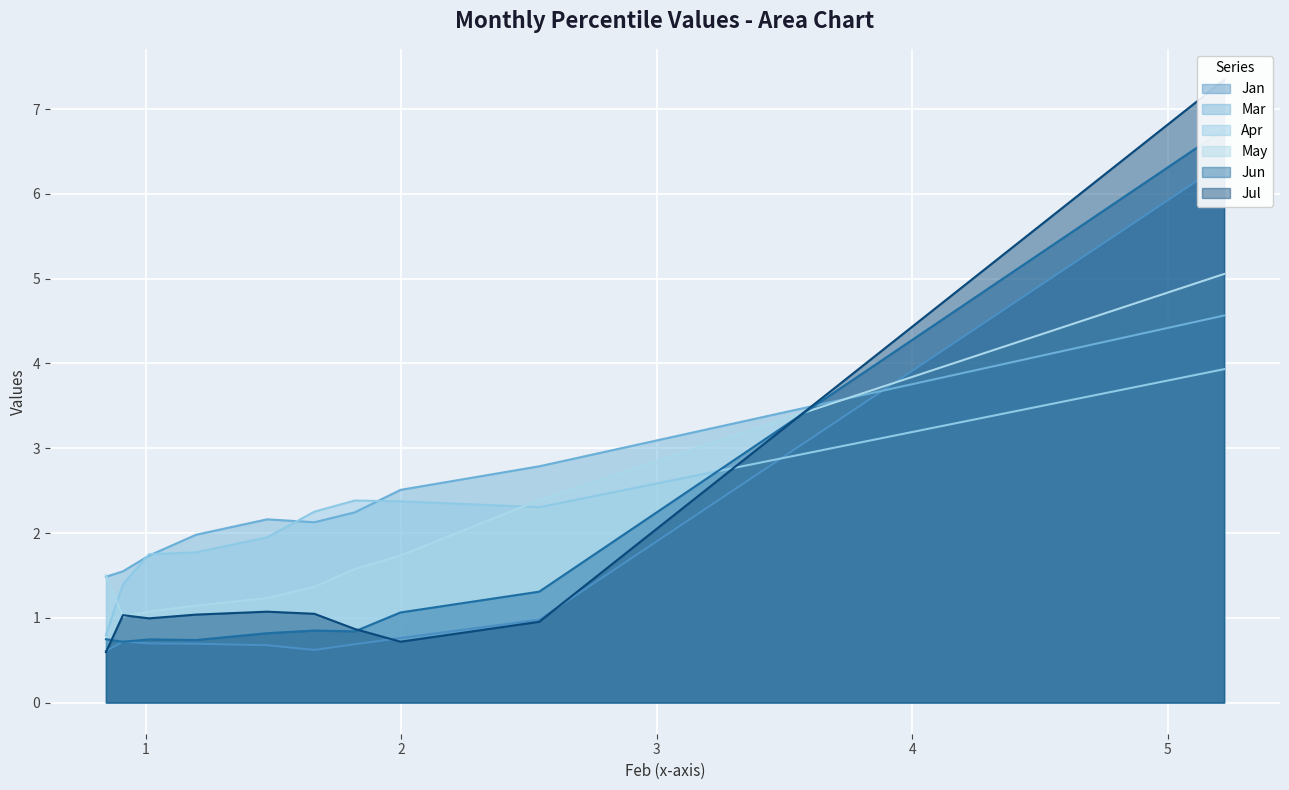

In Jun, how many points are higher than both neighbors (excluding endpoints)?

2